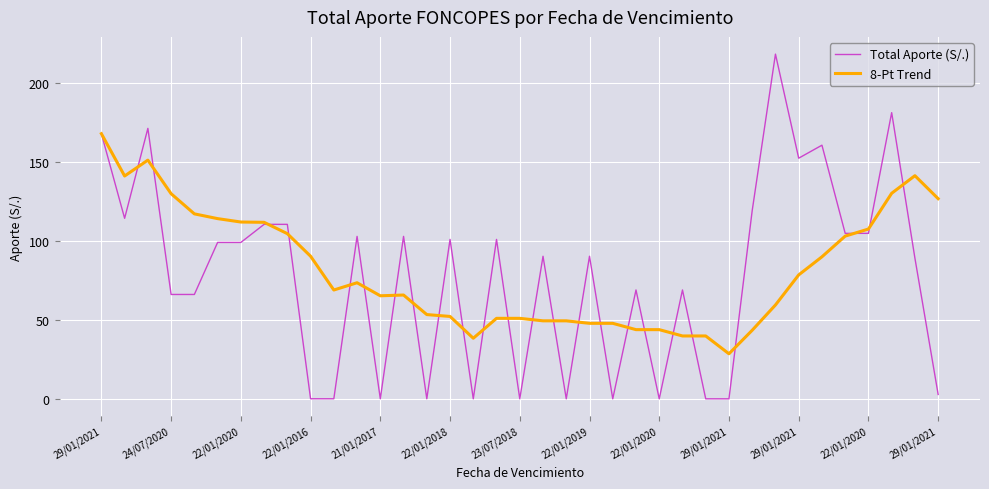

What is the highest value of the Total Aporte (S/.) series?

218.0